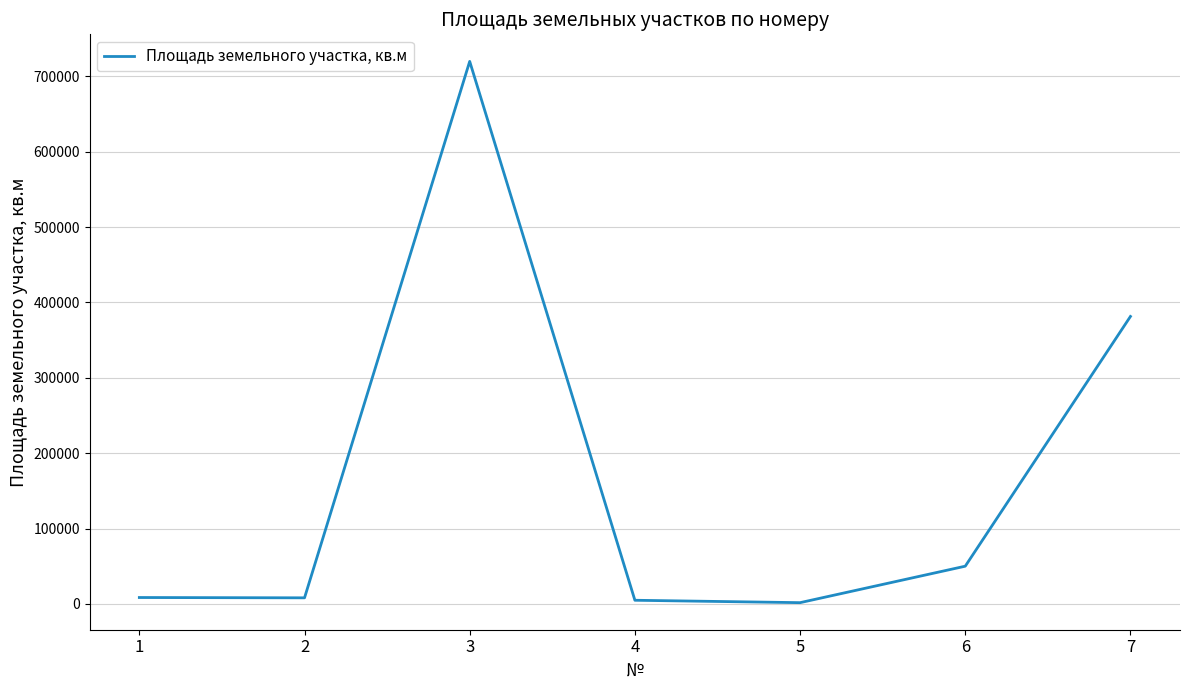

What is the change in value from 5 to 6?

+48406